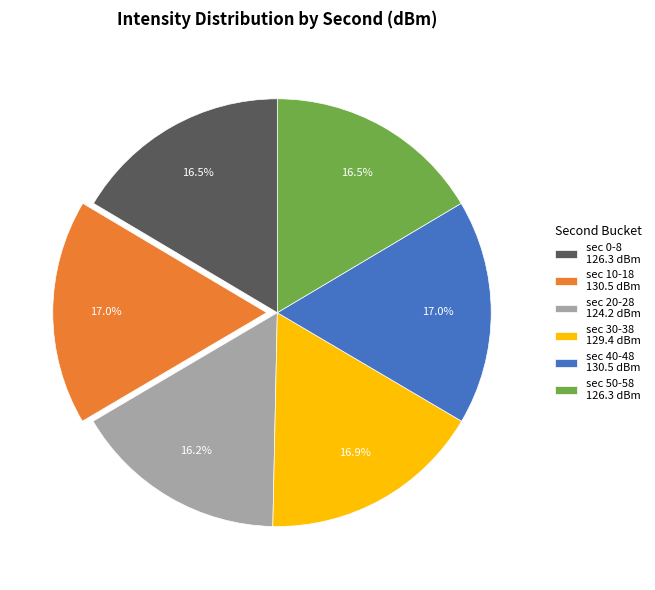

What portion of the pie excludes sec 0-8 126.3 dBm?

83.5%